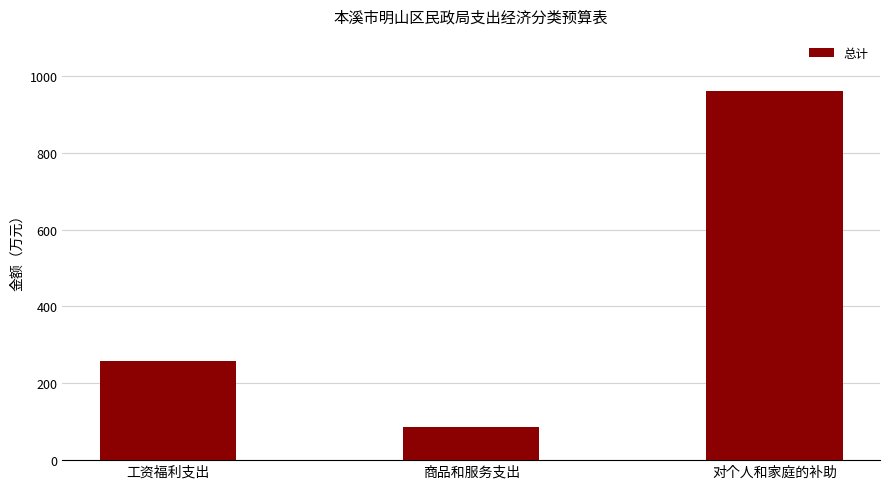

List the labels in order of value, largest first.

对个人和家庭的补助, 工资福利支出, 商品和服务支出